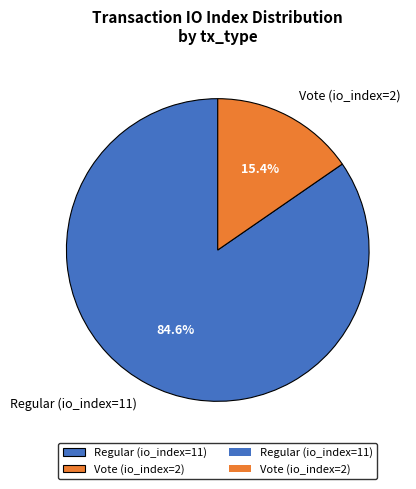

The Vote (io_index=2) slice represents 7% of the pie. True or false?

False